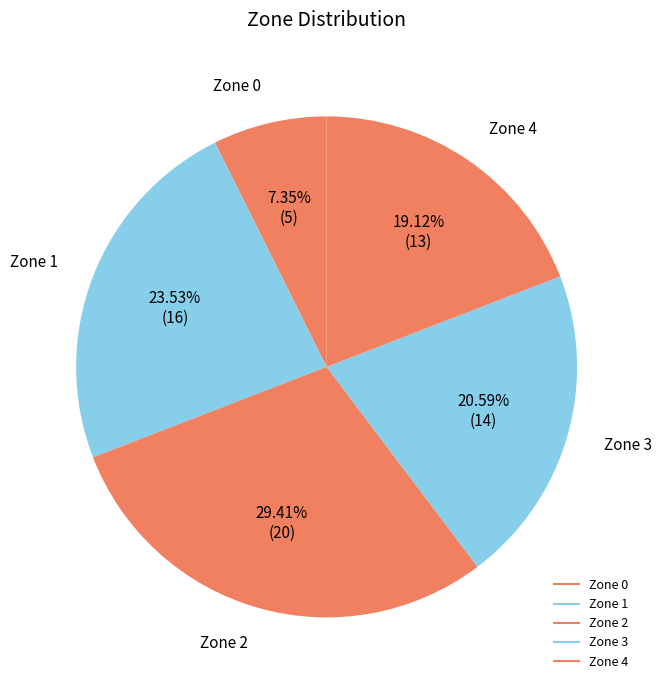

To the nearest percent, what is the average slice percentage?

20%